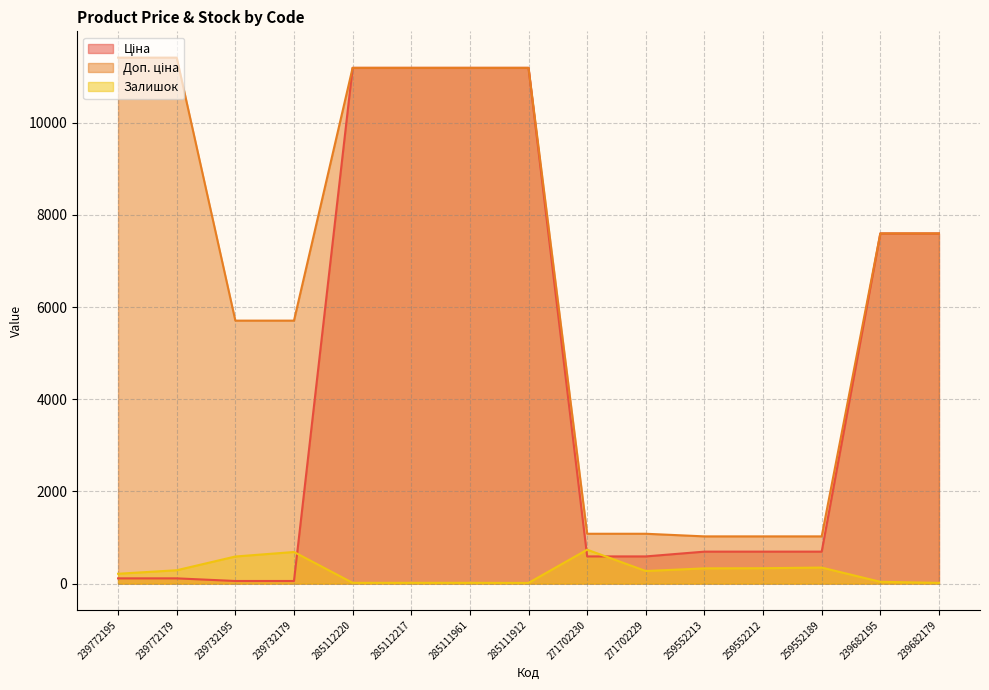

What is the average value of the Доп. ціна series?

6627.5